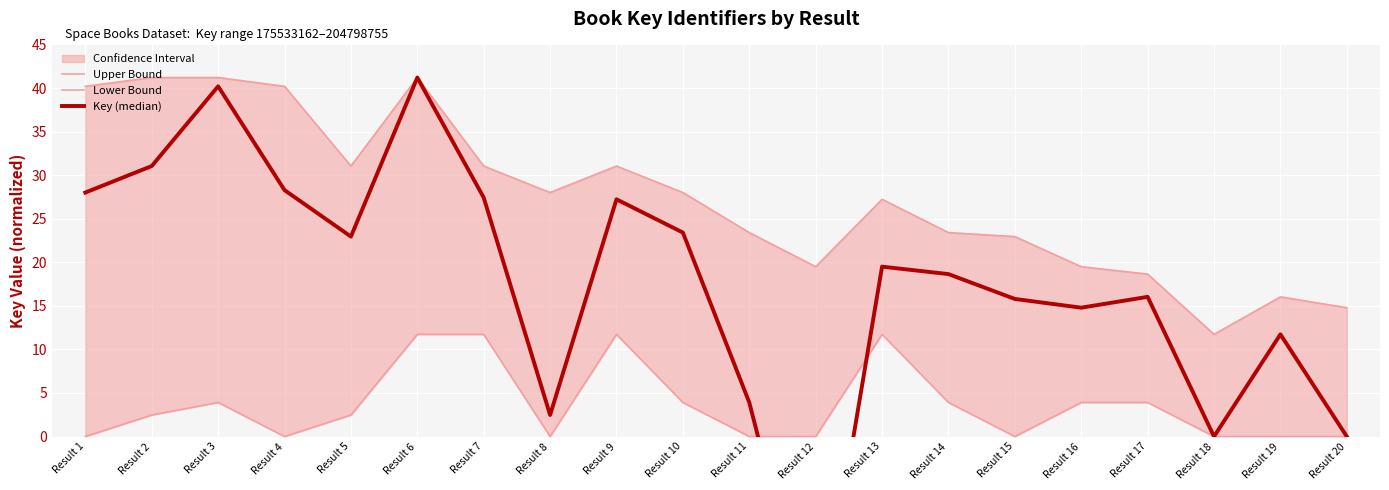

How many series are shown in this chart?

3